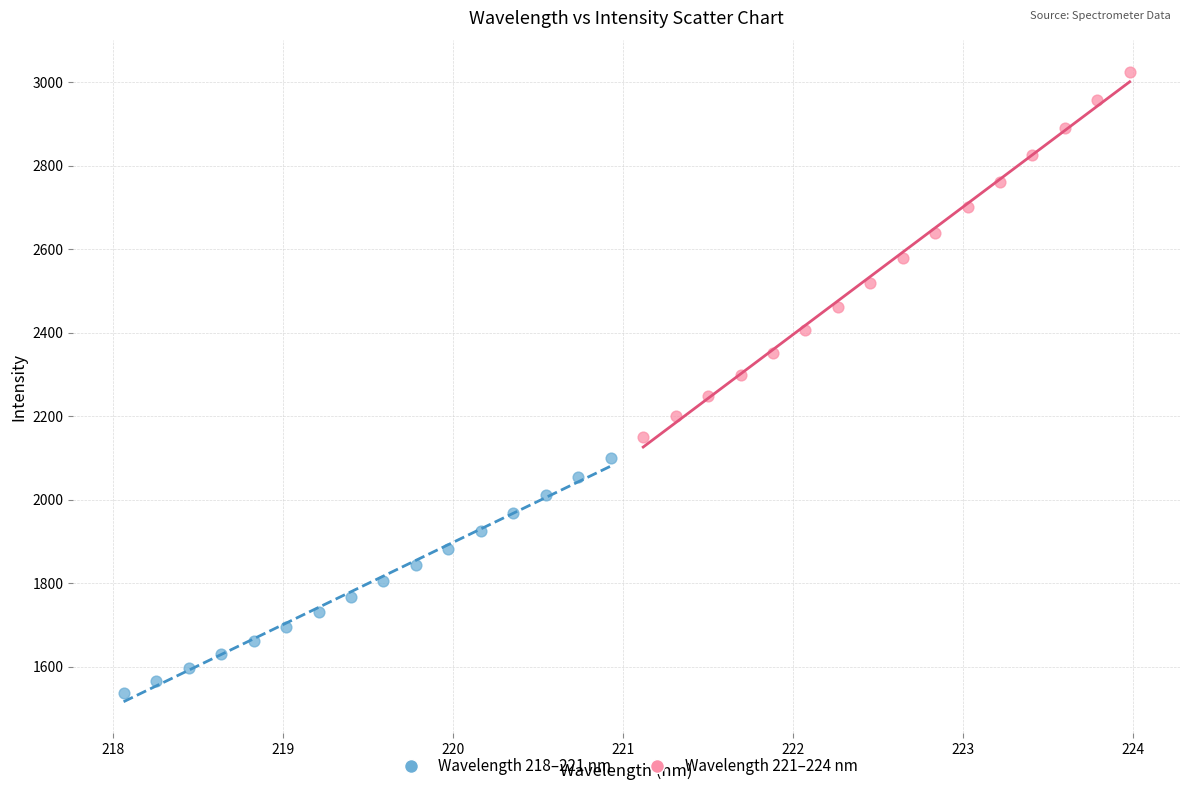

Which series contains the highest Y value?

Wavelength 221–224 nm